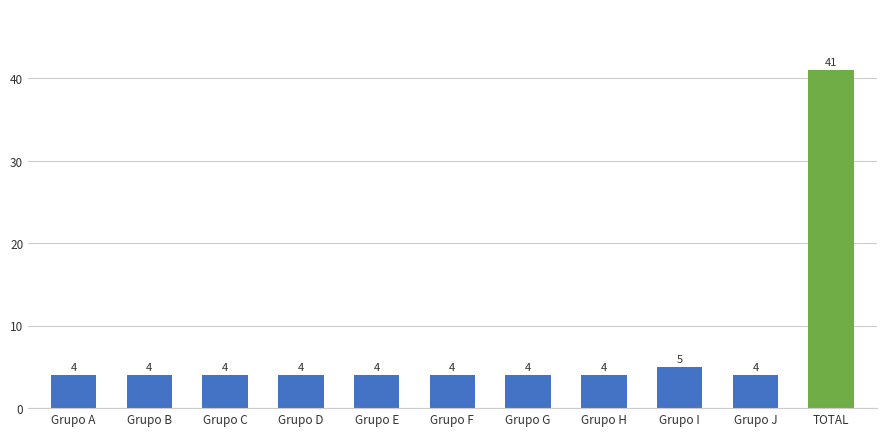

What is the average value?

7